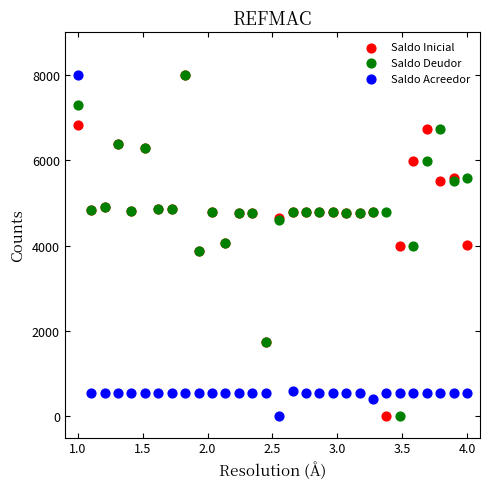

What are all the series names shown in the legend?

Saldo Inicial, Saldo Deudor, Saldo Acreedor